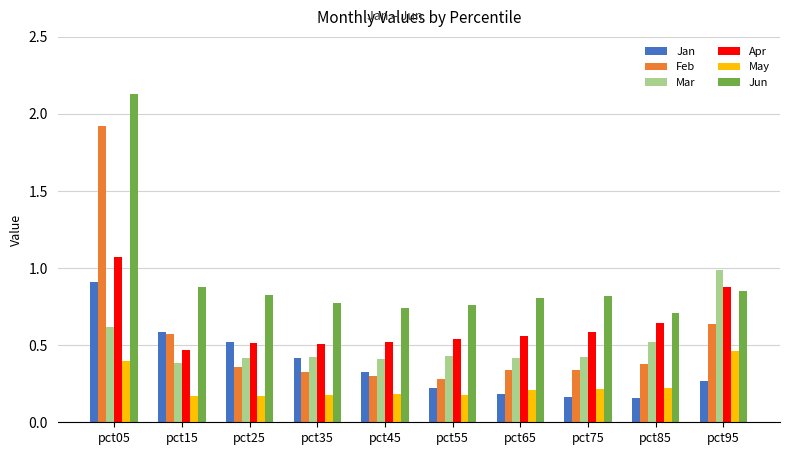

Which series has the largest total across all categories?

Jun